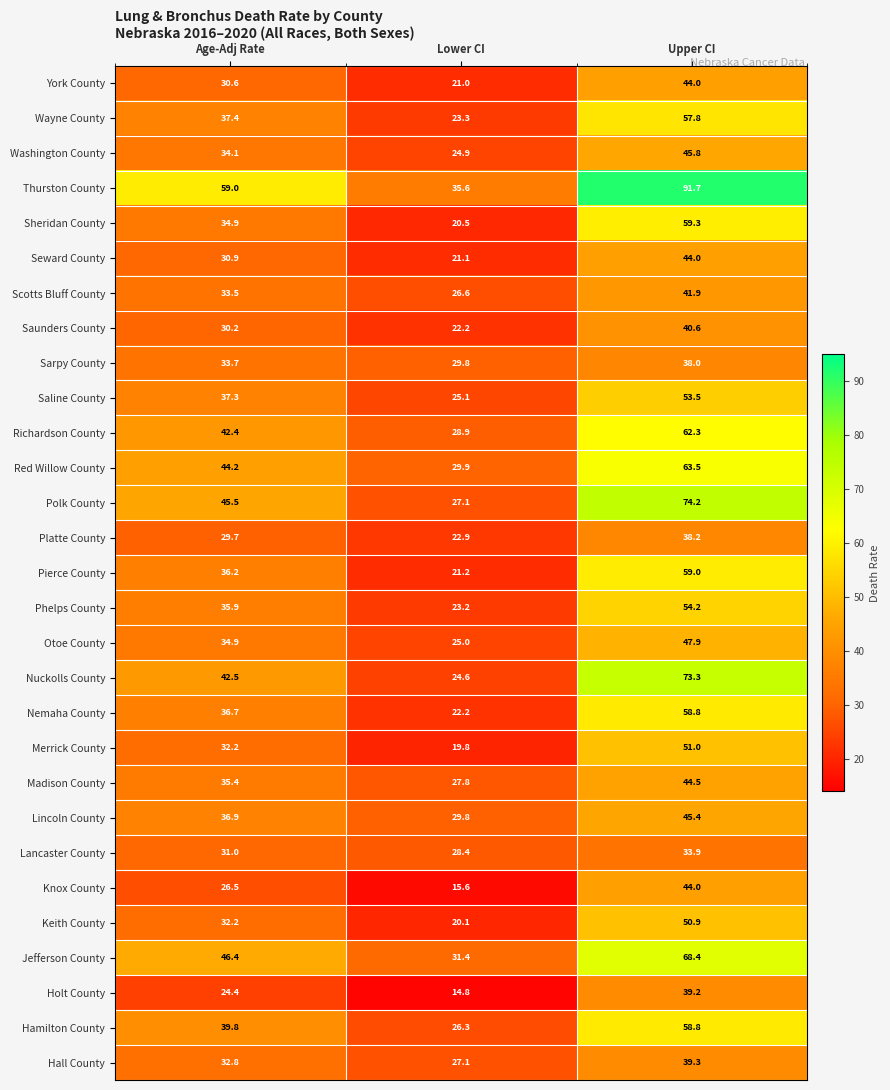

The Pierce County series shows 21.2 at Lower CI. True or false?

True